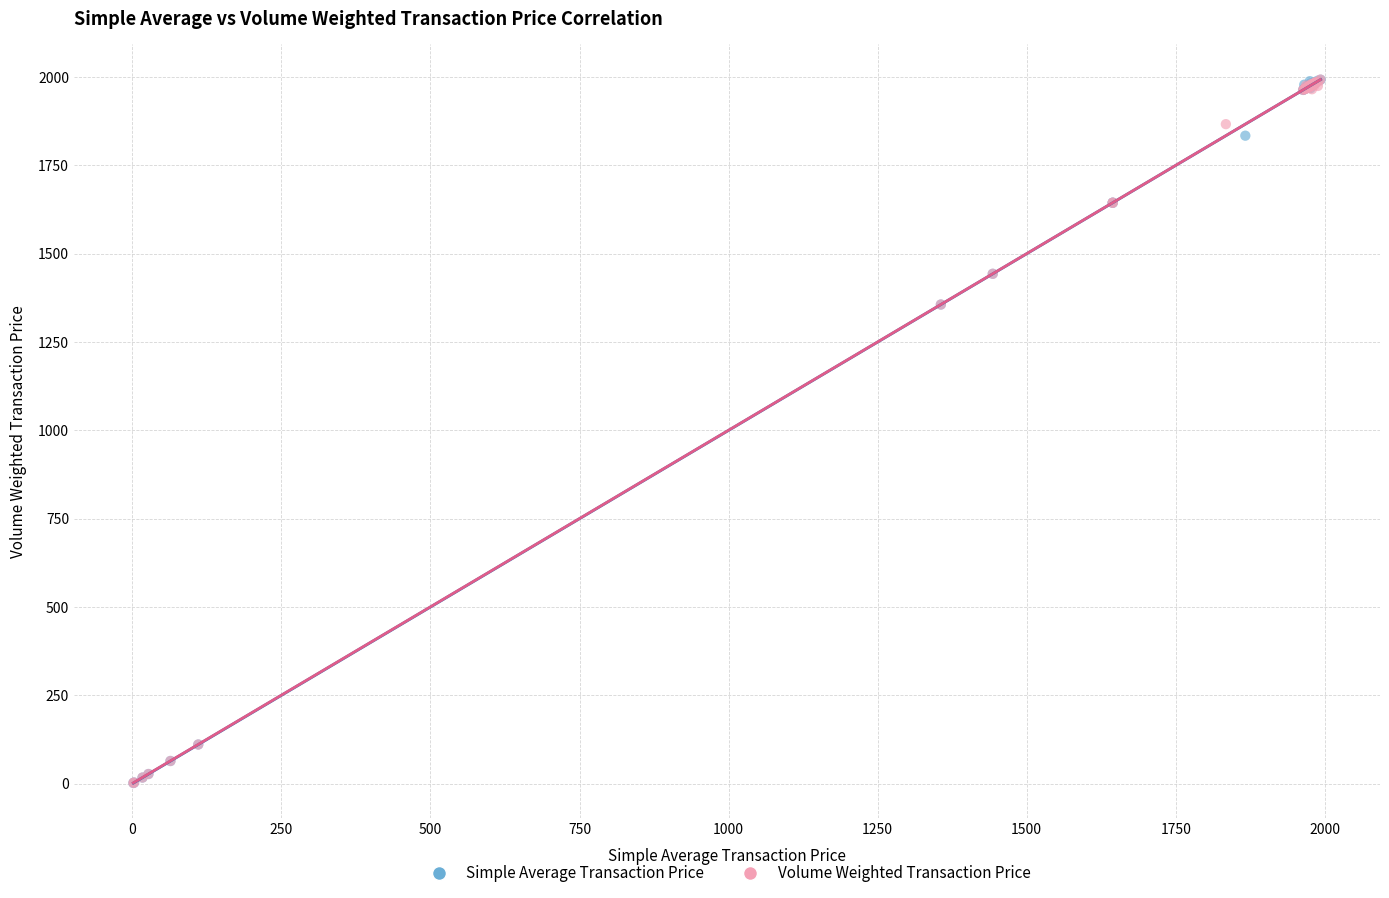

What are all the series names shown in the legend?

Simple Average Transaction Price, Volume Weighted Transaction Price